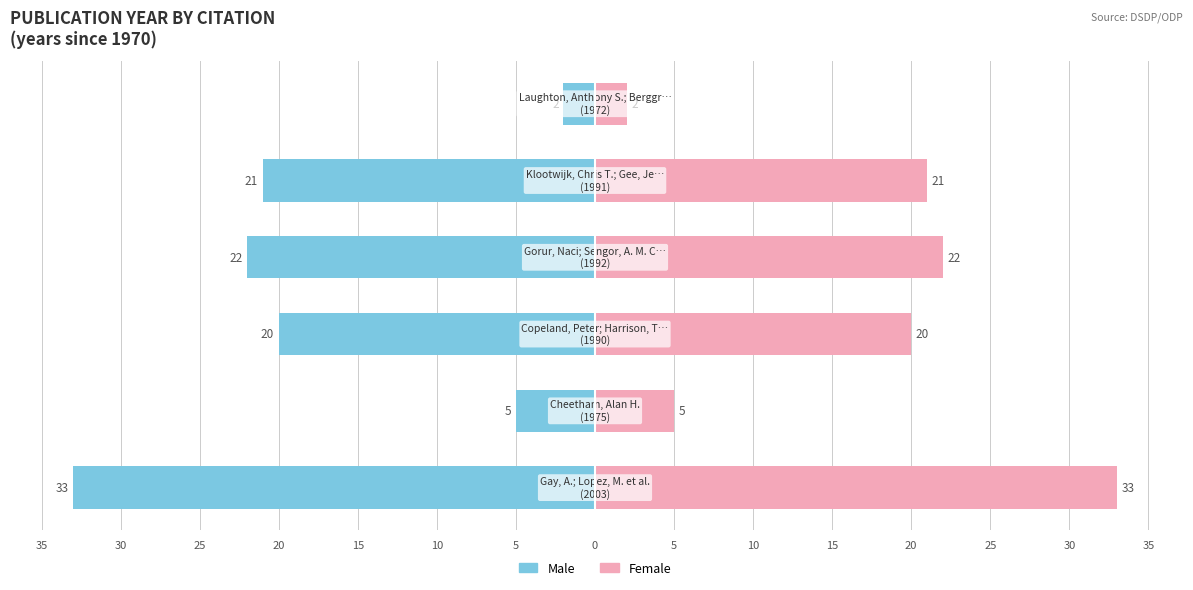

Rank the series at 25 from lowest to highest value.

Male, Female